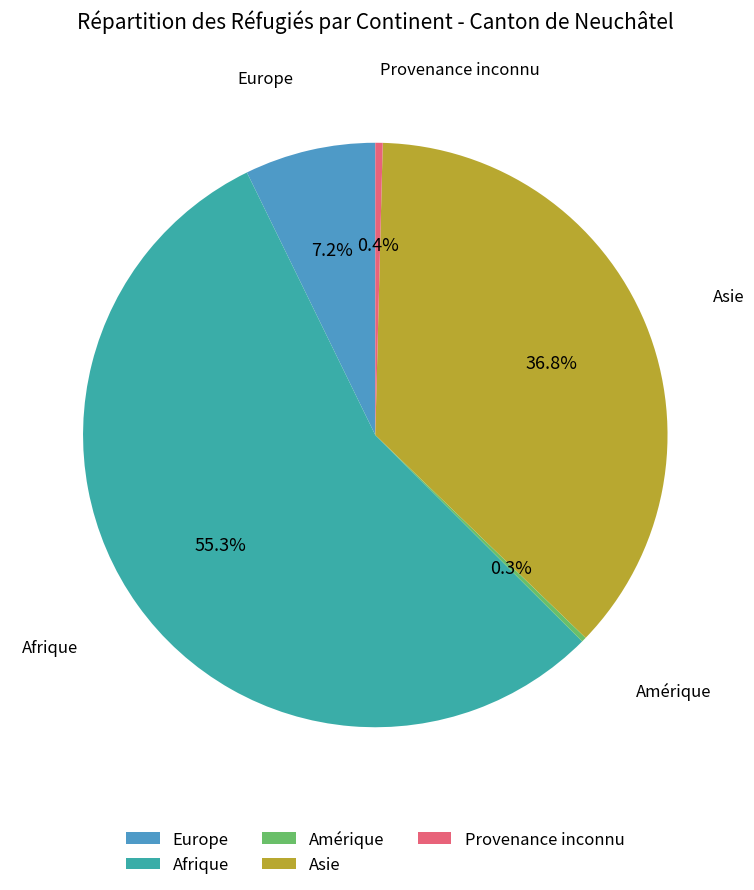

Which has a higher value, Afrique or Provenance inconnu?

Afrique